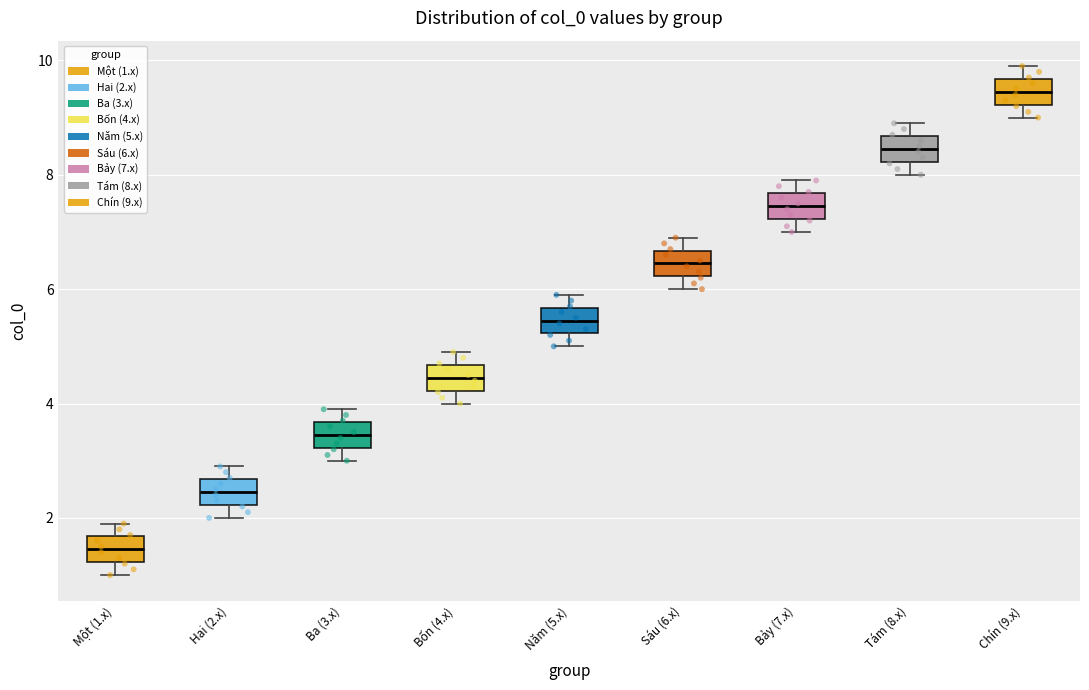

Where is the lower edge of the box for Năm (5.x) on the y-axis? The values are not printed on the chart, so give them approximately, as read against the axis.

5.2